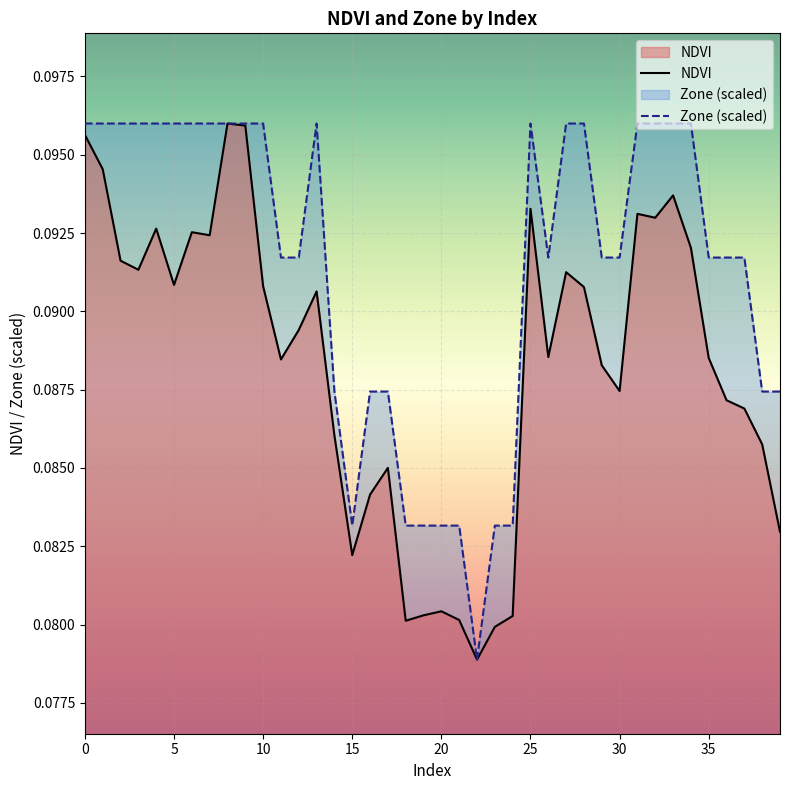

Which series has the largest total across all categories?

Zone (scaled)